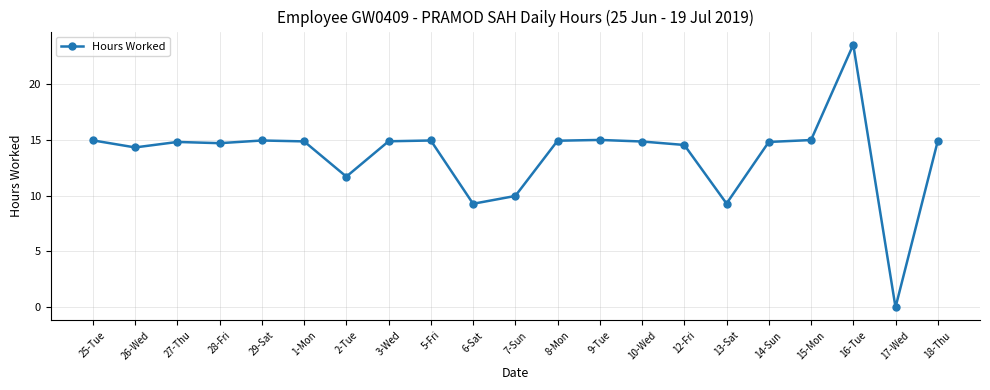

At which category does the data reach its first local valley?

26-Wed